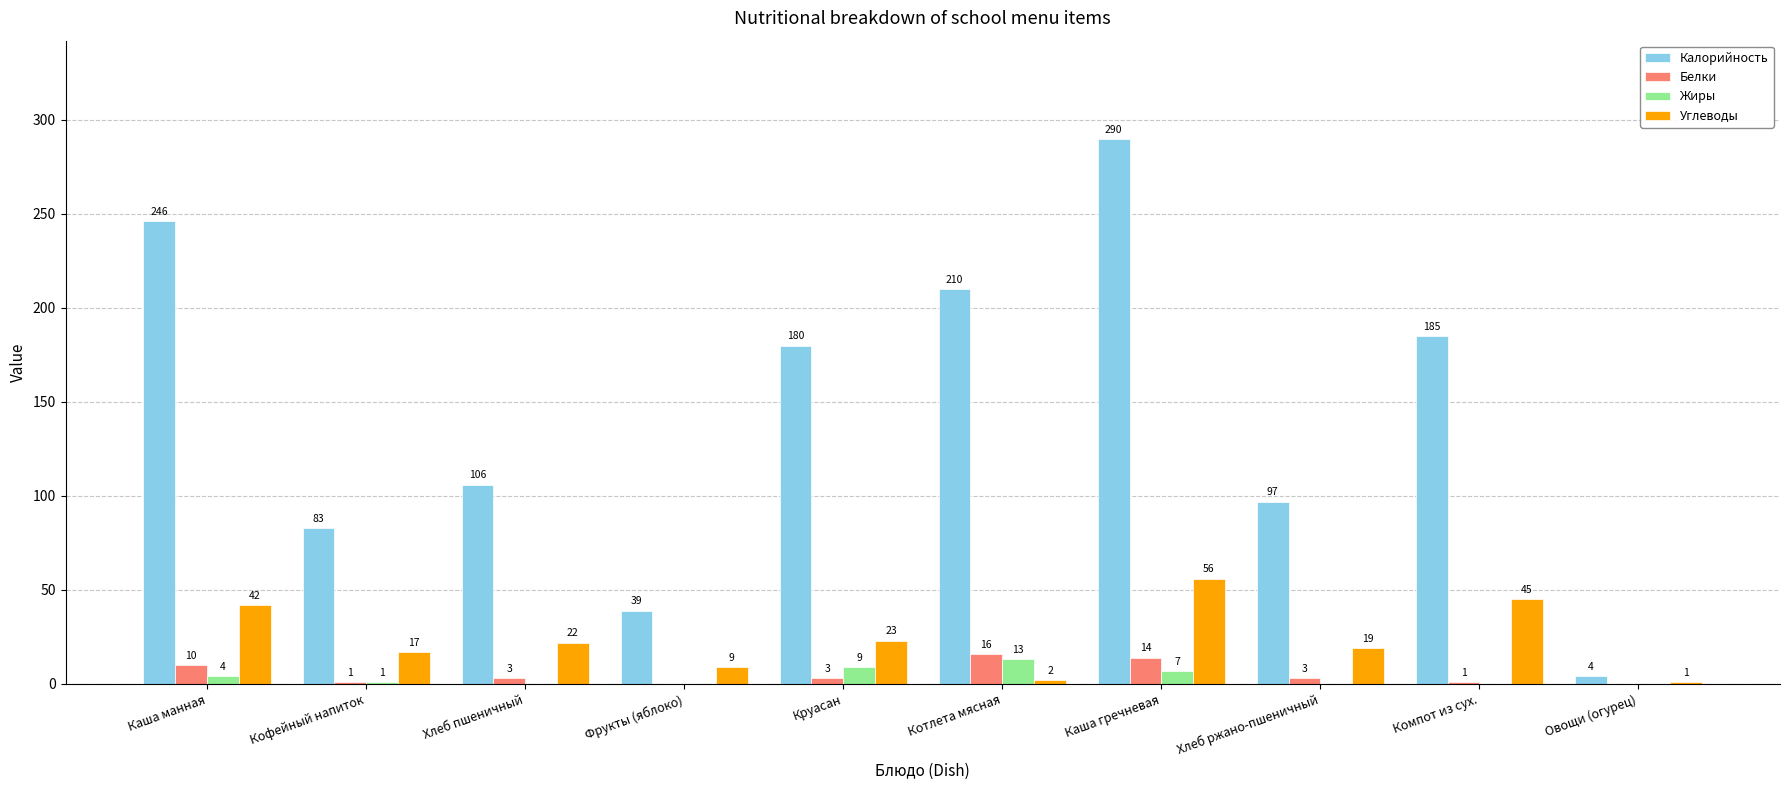

The value of Жиры at Каша манная is 4. True or false?

True